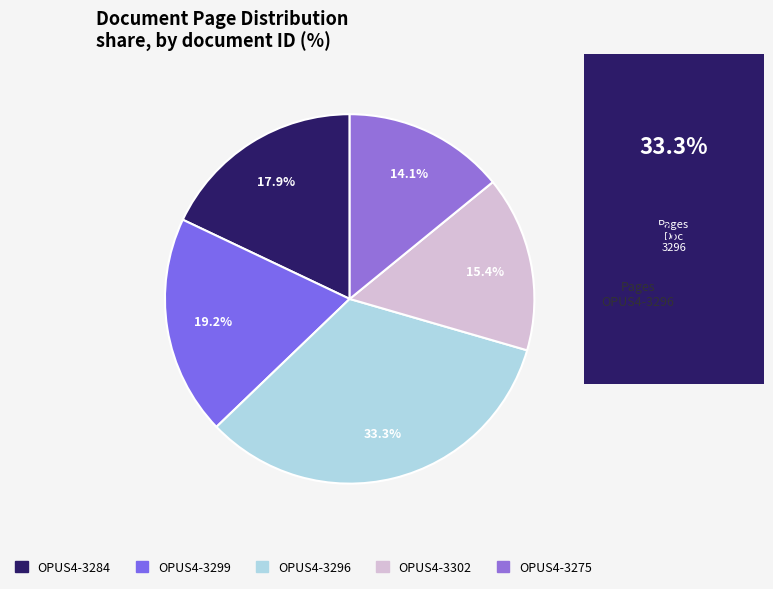

What is the total percentage of OPUS4-3275 and OPUS4-3299?

33.3%